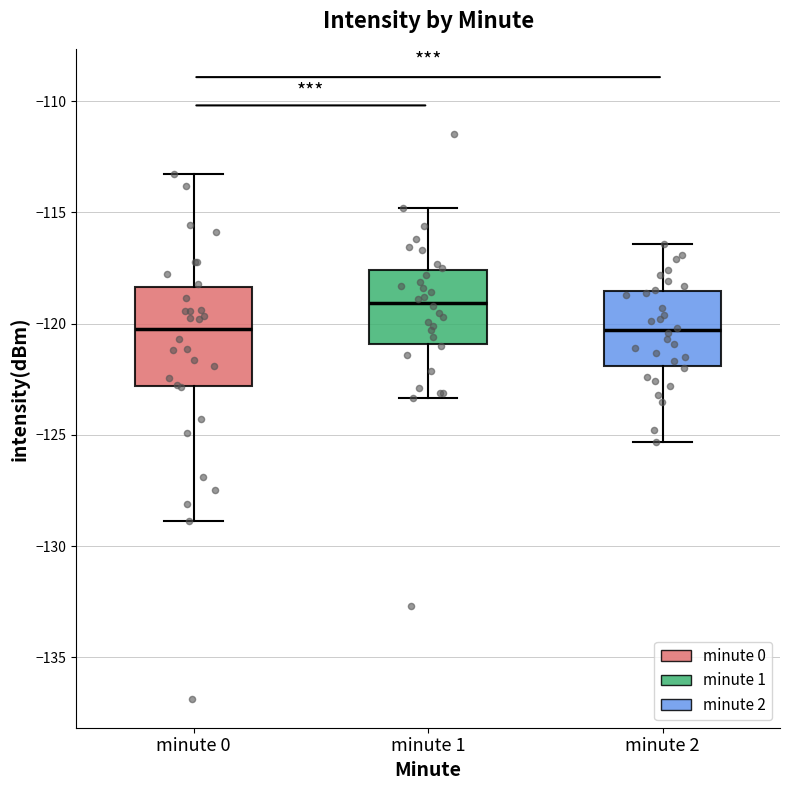

Where does the median line of the box for minute 2 sit on the y-axis? The values are not printed on the chart, so give them approximately, as read against the axis.

-120.5